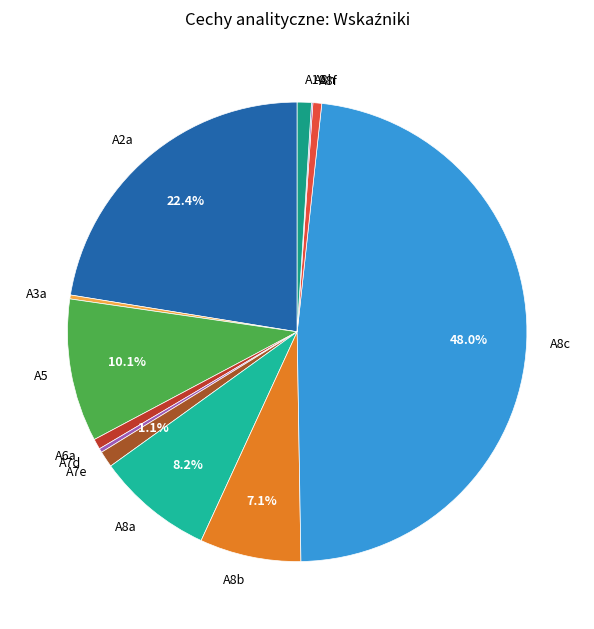

What is the largest slice in the pie chart?

A8c